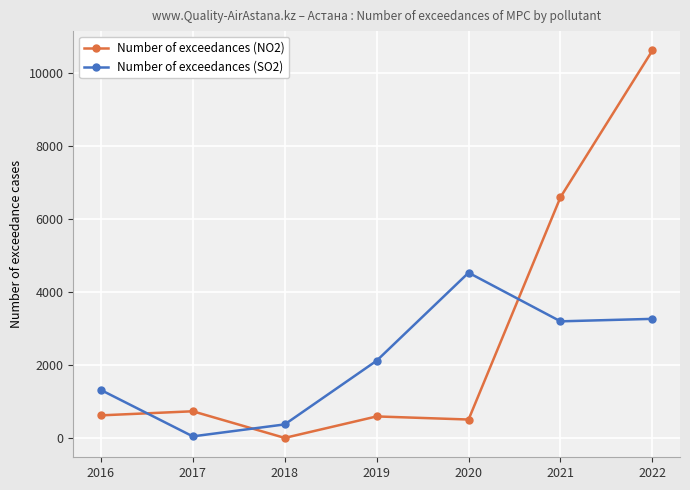

The value of Number of exceedances (SO2) at 2019 is 2124. True or false?

True